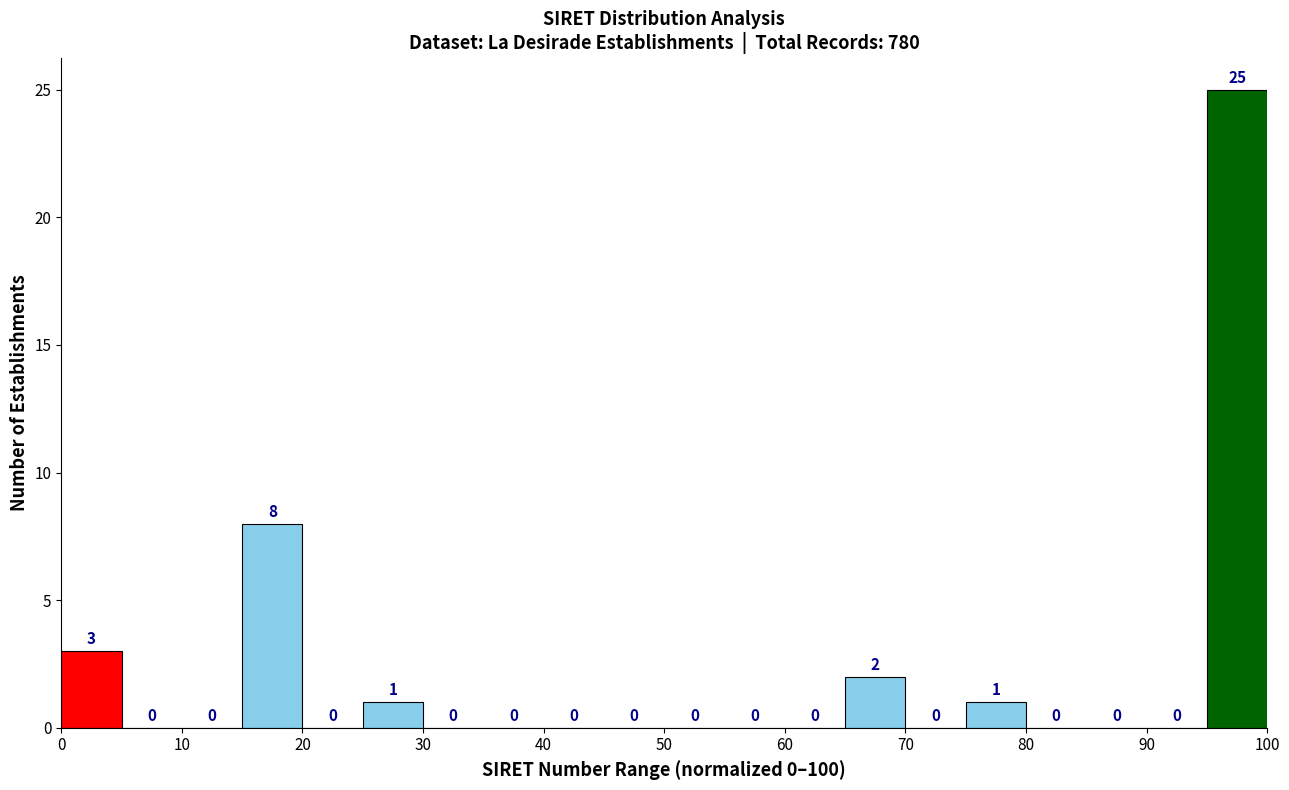

Reading left to right, transcribe this chart: for each bar, give the range it covers on the x-axis and its height.

0 to 5: 3
5 to 10: 0
10 to 15: 0
15 to 20: 8
20 to 25: 0
25 to 30: 1
30 to 35: 0
35 to 40: 0
40 to 45: 0
45 to 50: 0
50 to 55: 0
55 to 60: 0
60 to 65: 0
65 to 70: 2
70 to 75: 0
75 to 80: 1
80 to 85: 0
85 to 90: 0
90 to 95: 0
95 to 100: 25